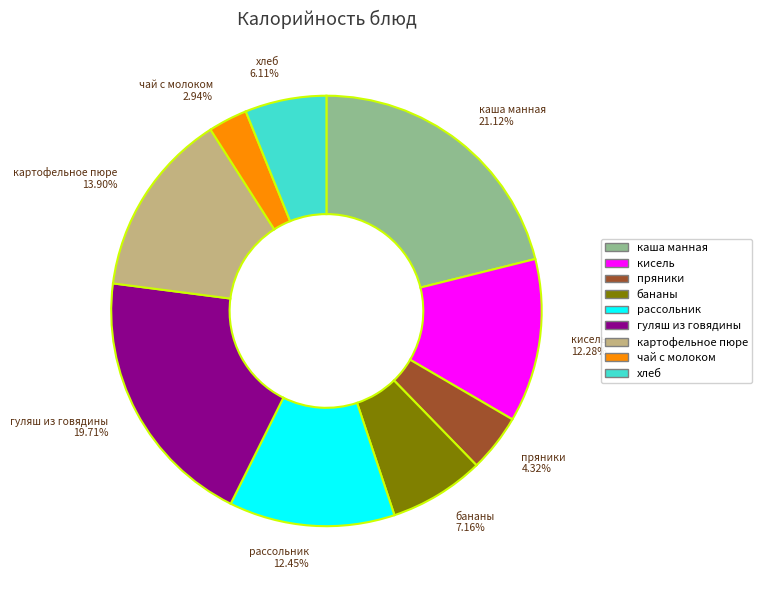

Which has a higher value, гуляш из говядины or картофельное пюре?

гуляш из говядины